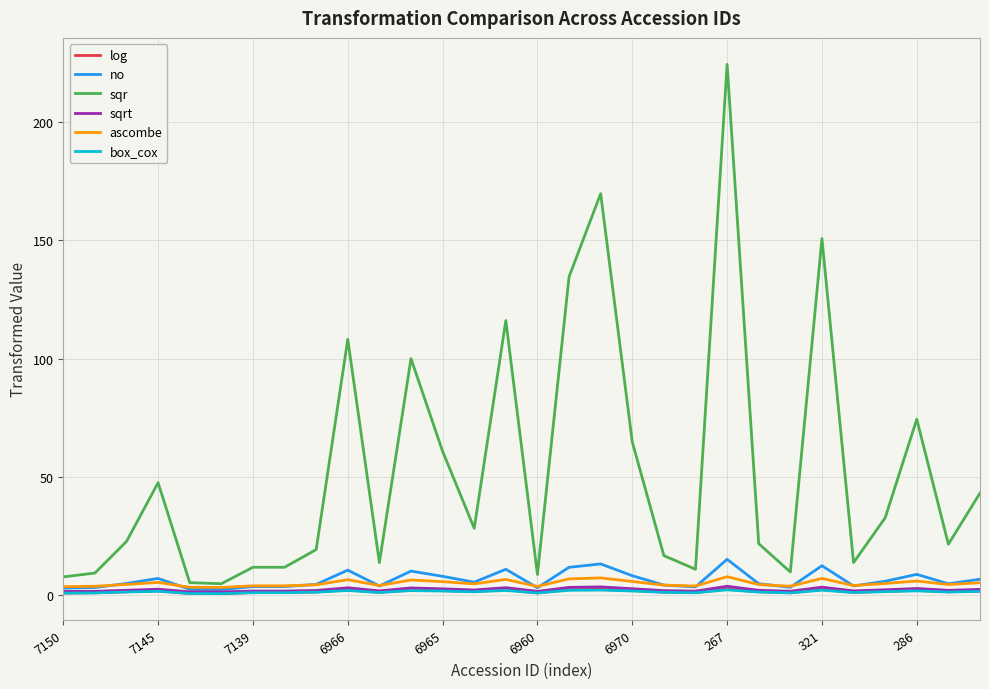

What is the average value of the no series?

6.6